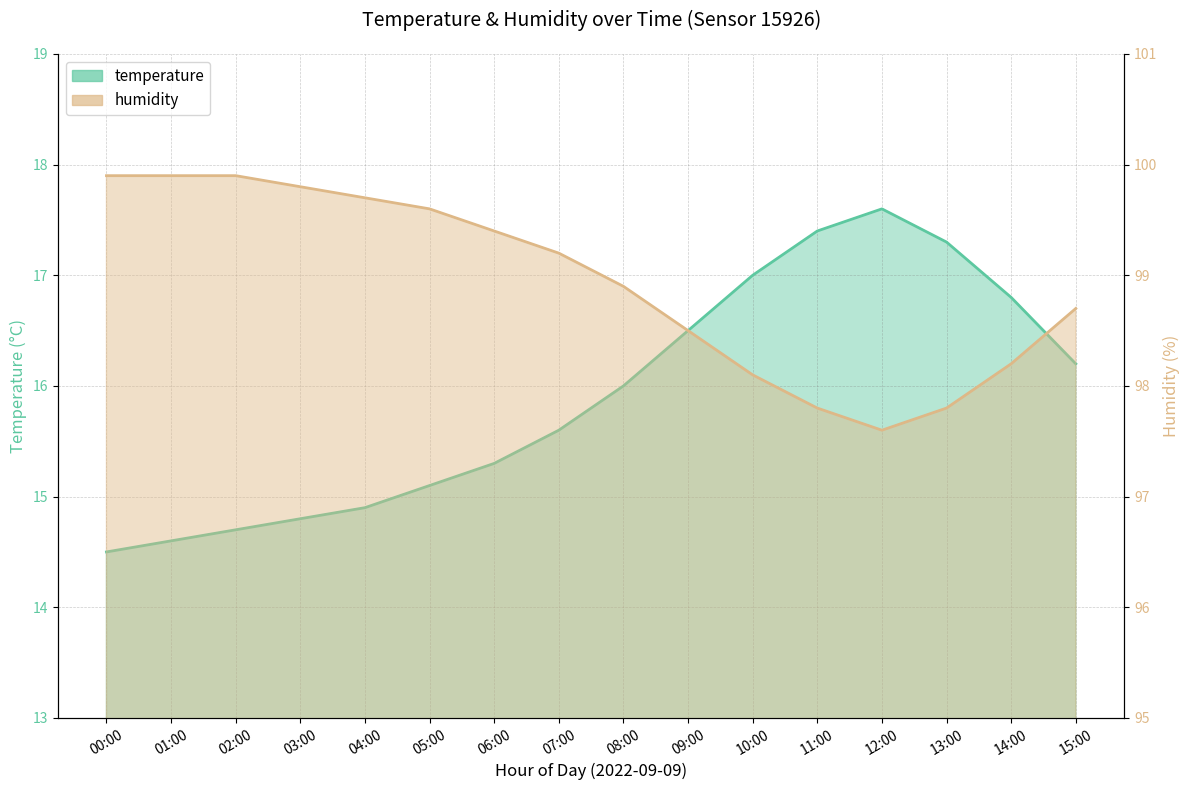

Does the chart display data point markers on the line(s)?

No